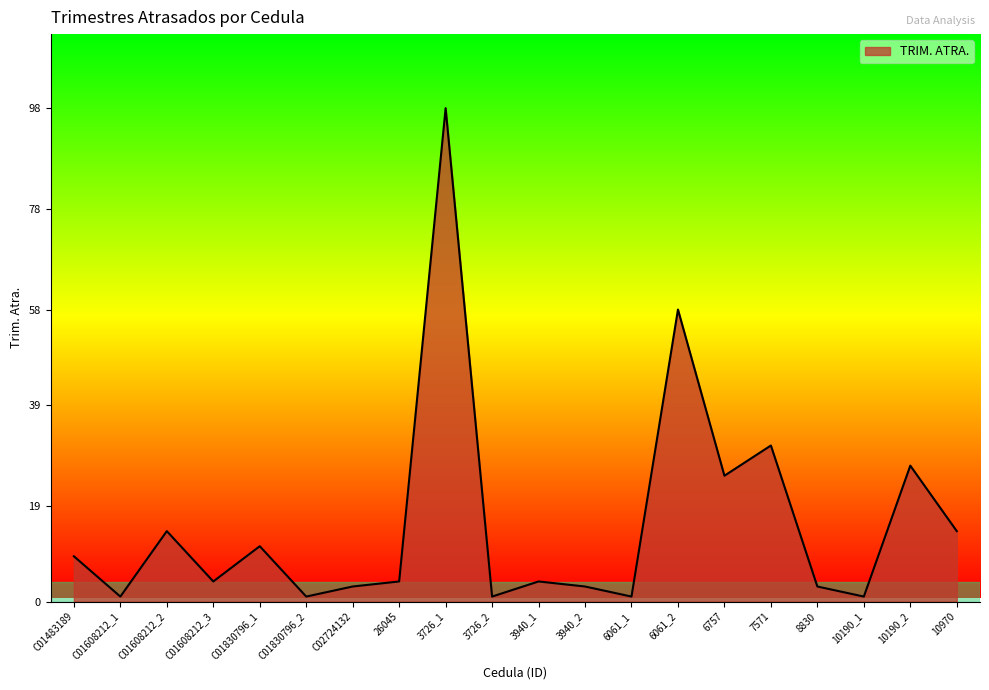

What is the change in value from C01608212_2 to 3940_2?

-11